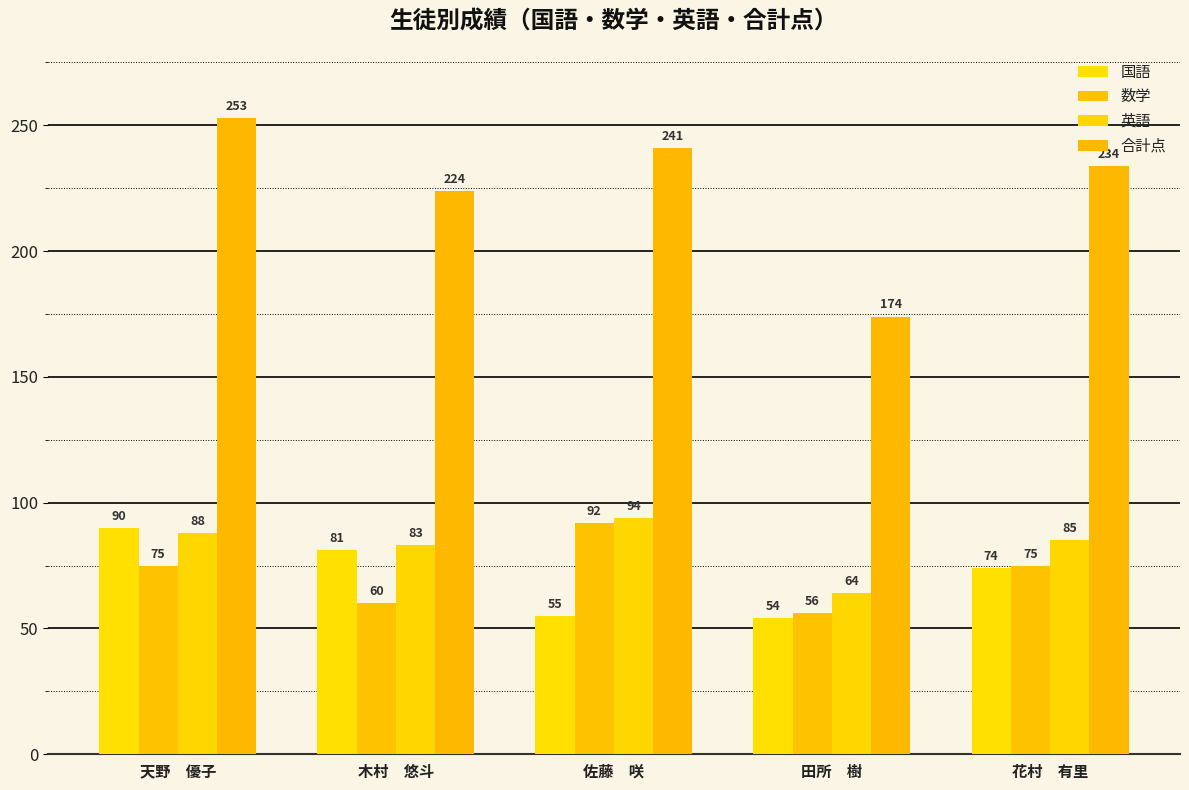

What is the label of the 1st bar from the left?

天野　優子